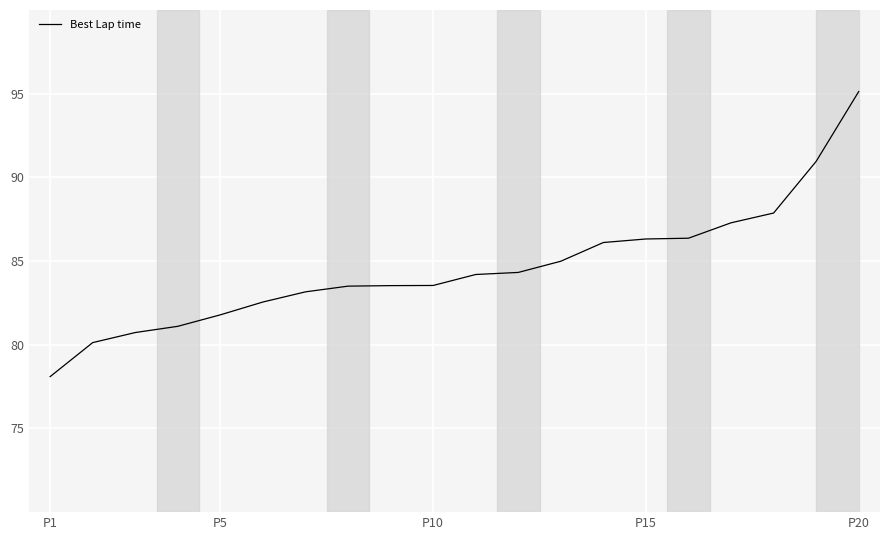

Count the number of values greater than 84.

10